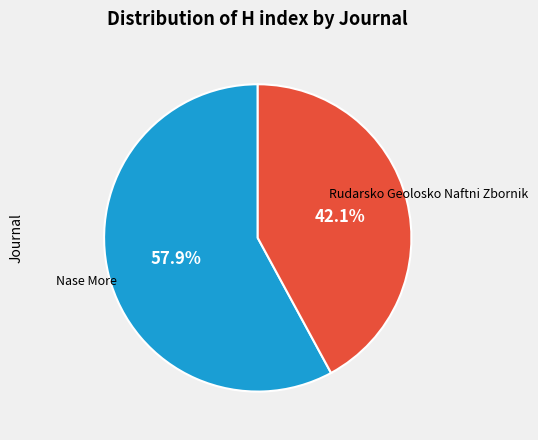

Is it true that Rudarsko Geolosko Naftni Zbornik is 55% of the pie?

False